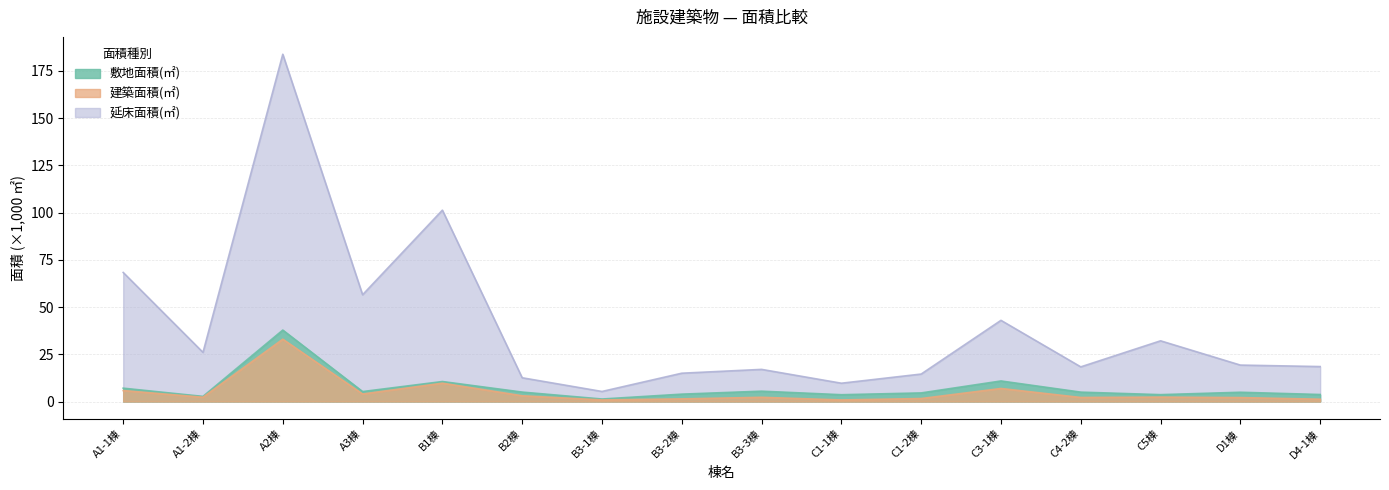

Which has a higher value, B1棟 or D1棟?

B1棟